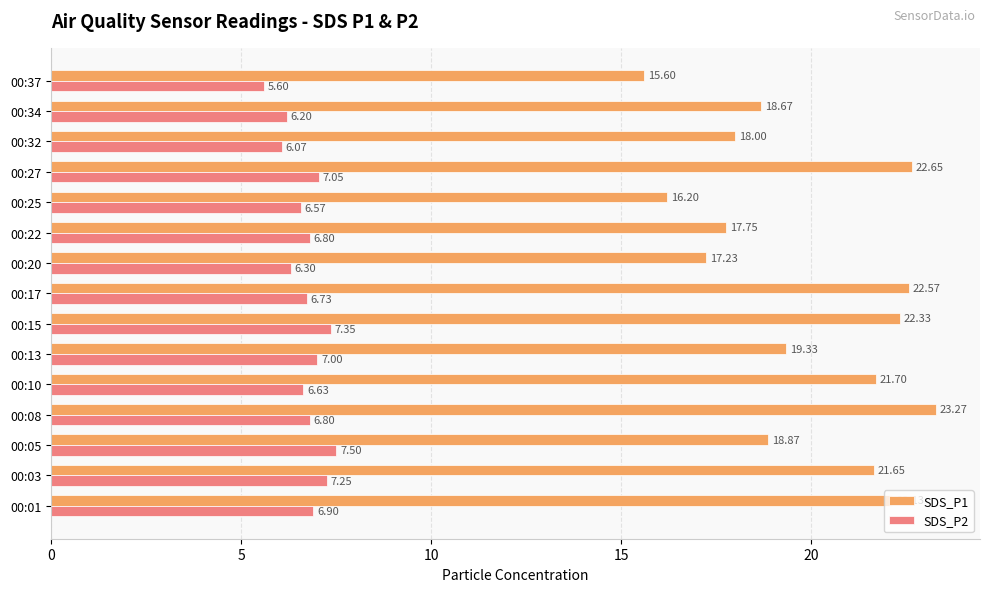

What is the average value of the SDS_P2 series?

6.7